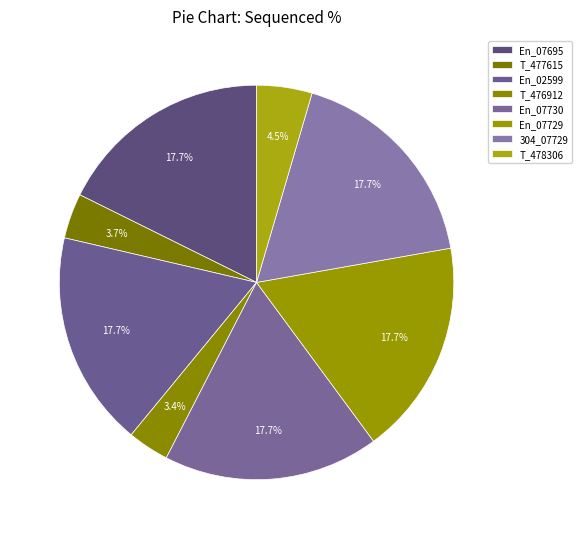

To the nearest percent, what is the average slice percentage?

13%